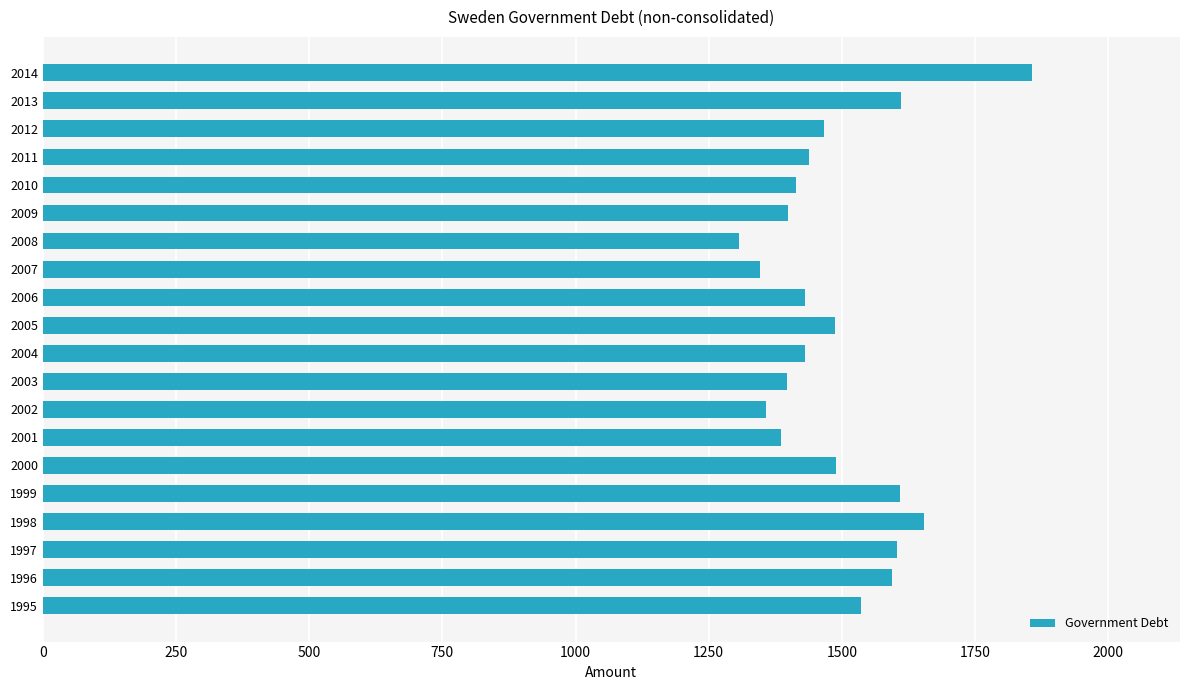

Count the number of data series in this chart.

1